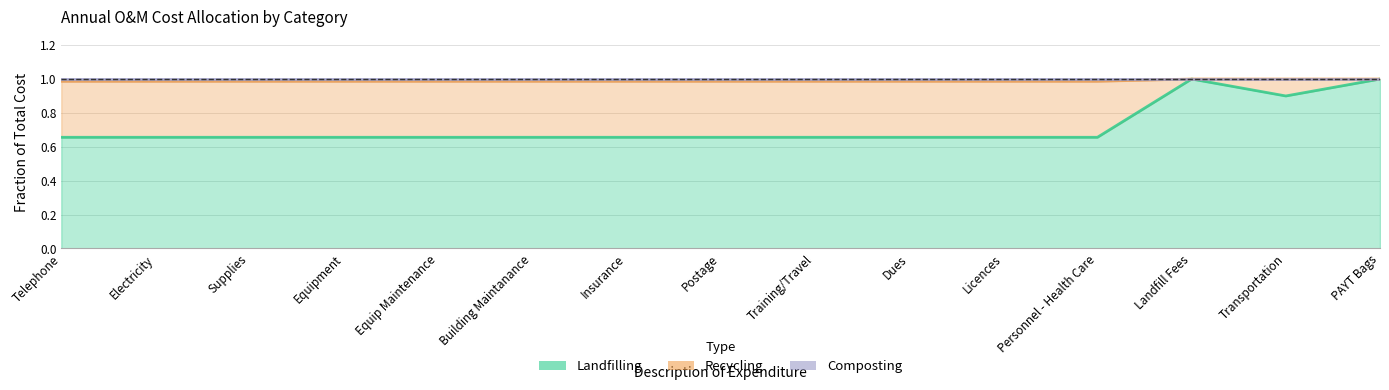

True or false: Landfilling and Composting intersect in this chart.

False